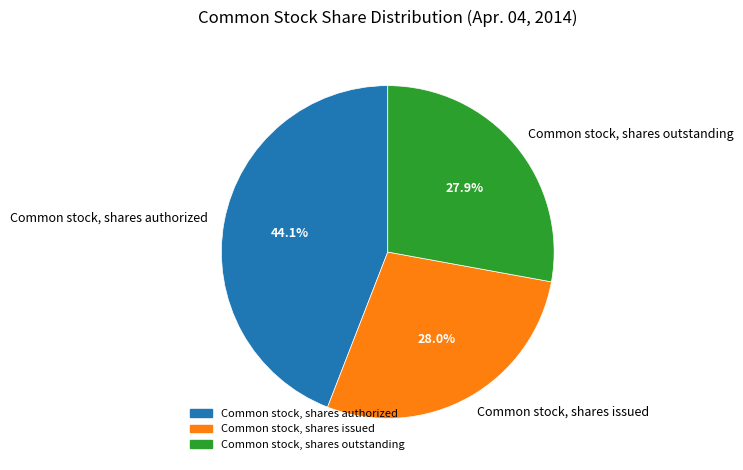

What percentage do Common stock, shares authorized and Common stock, shares issued together represent?

72.1%